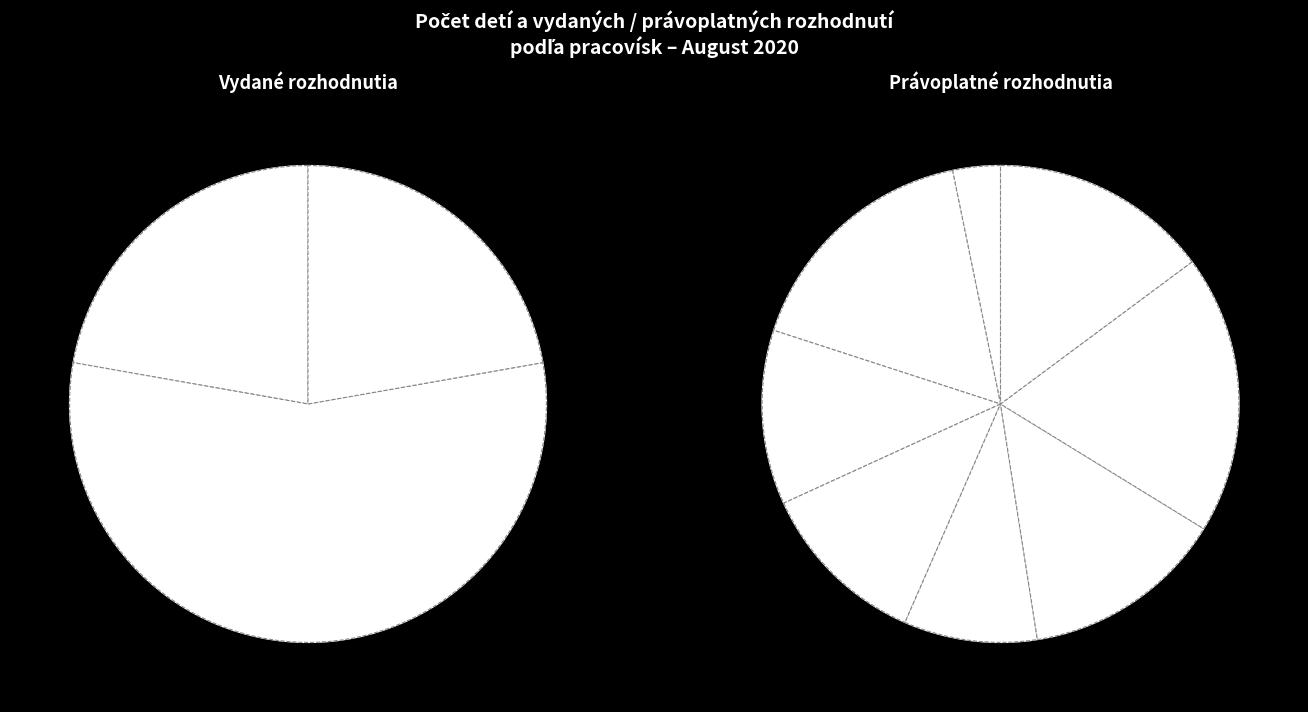

True or false: Bratislava III accounts for 12% of the total.

True